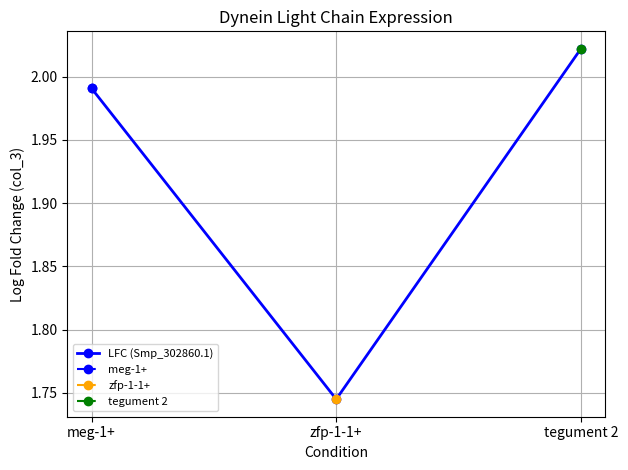

List the labels in order of value, smallest first.

zfp-1-1+, meg-1+, tegument 2